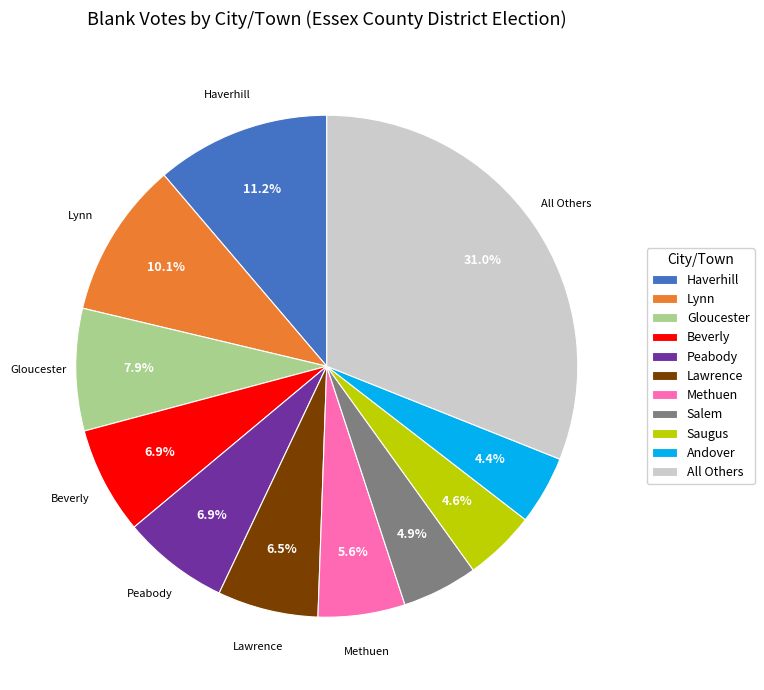

To the nearest percent, what portion does Peabody represent?

7%